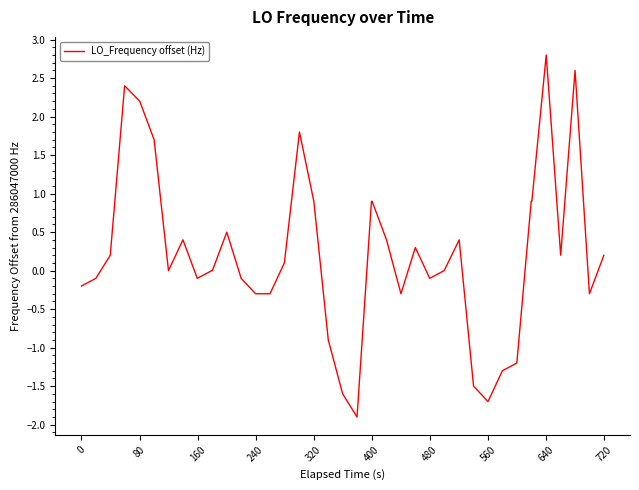

What is the difference between the maximum and minimum values?

4.7